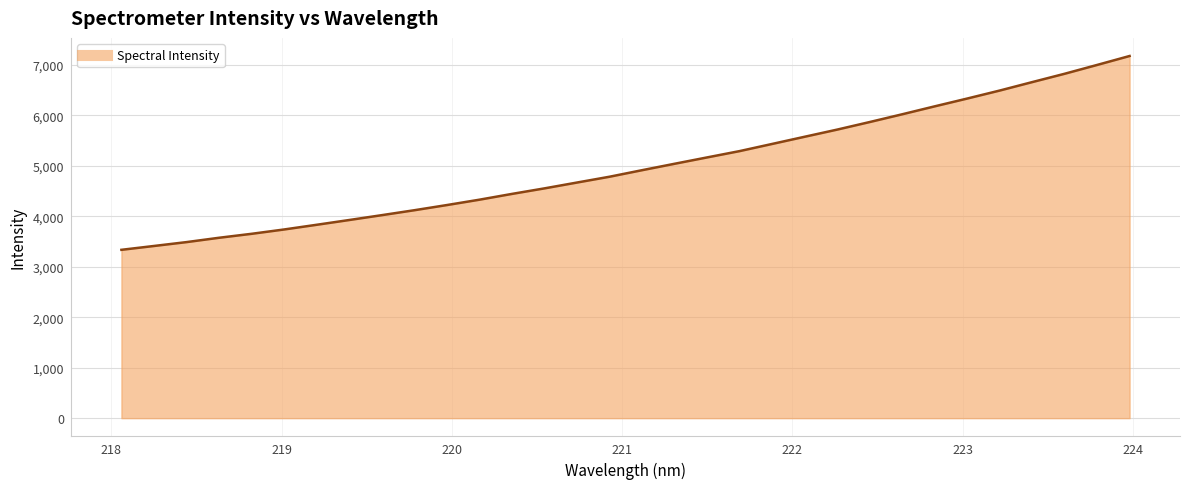

What is the difference between the maximum and minimum values?

3838.0